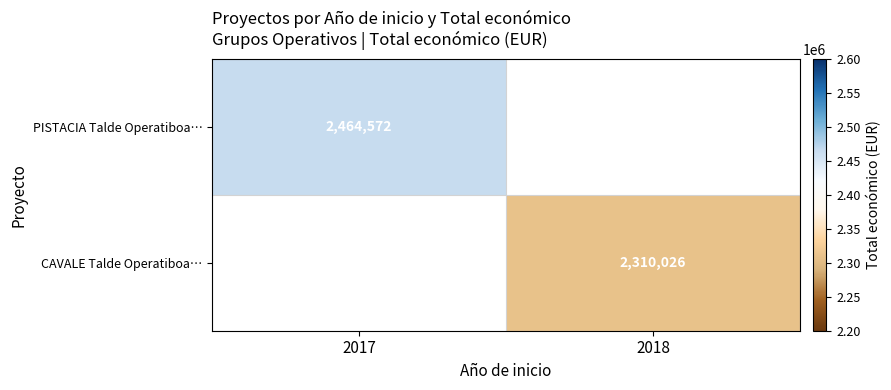

What is the smallest value displayed?

2310026.0